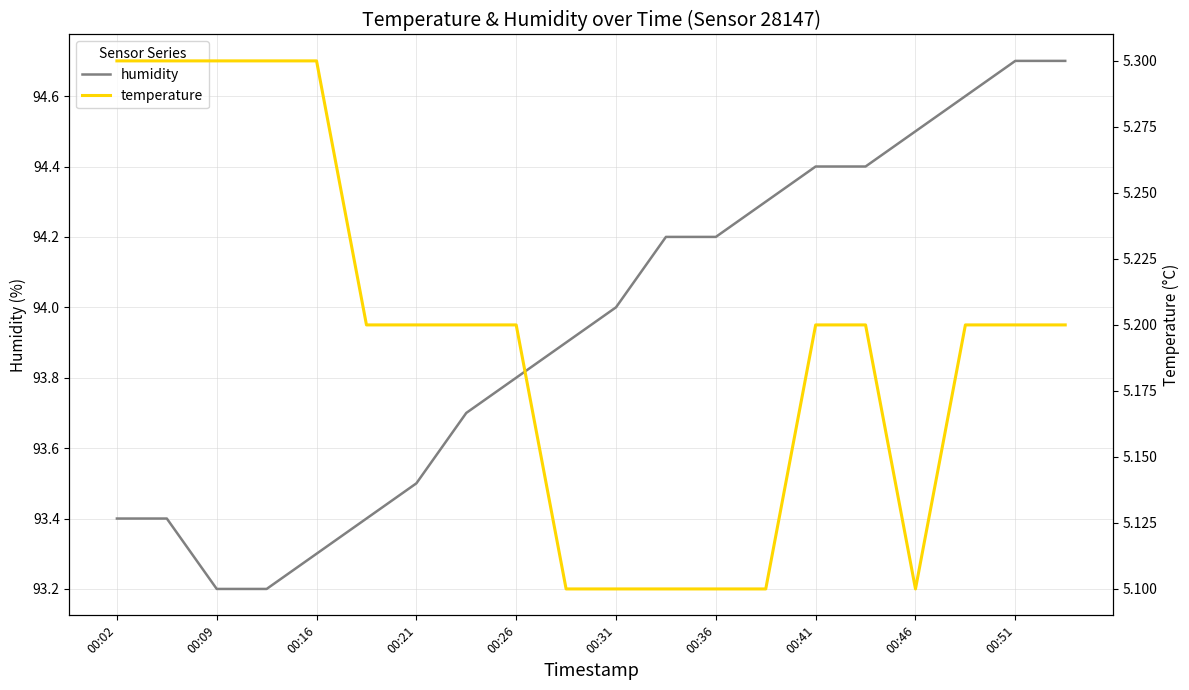

Which series has the largest total across all categories?

humidity